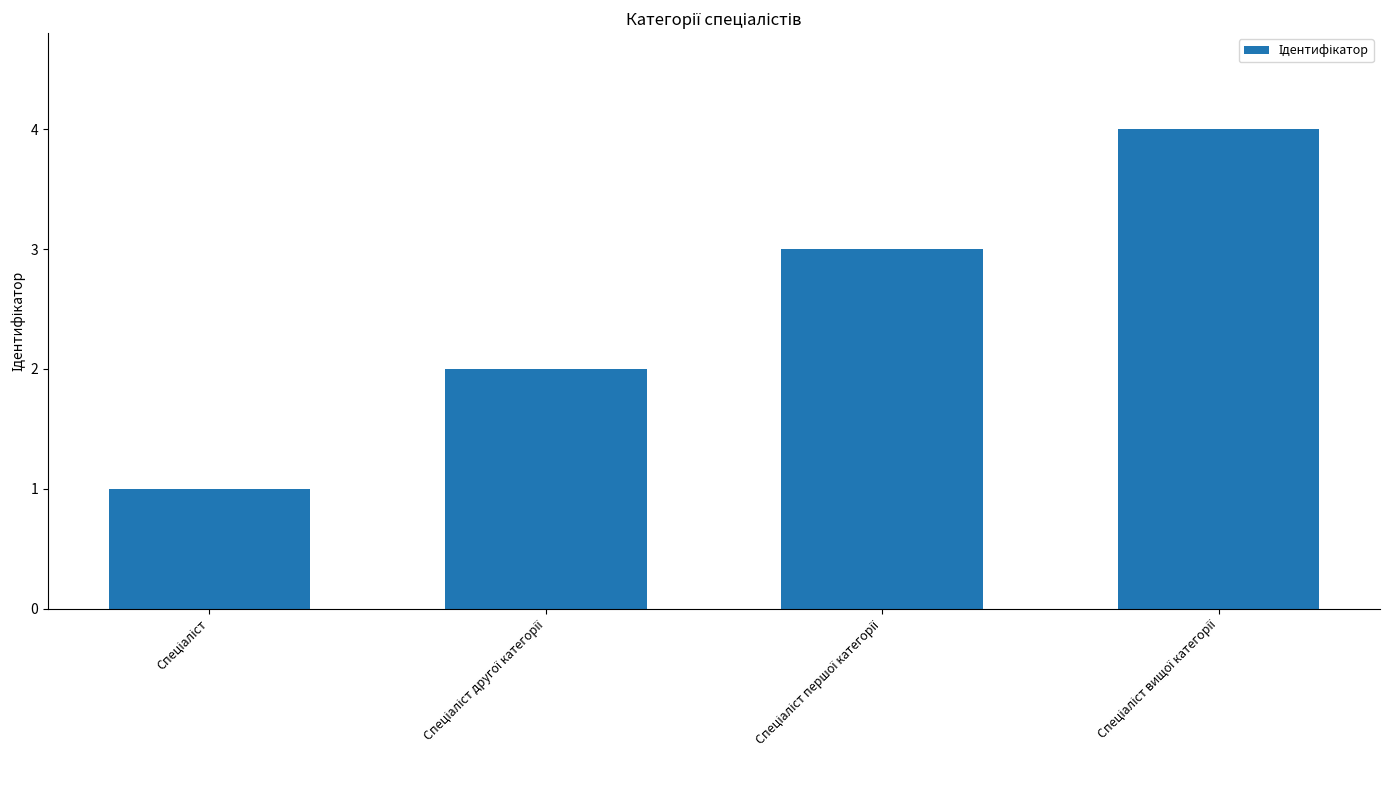

What is the greatest value displayed?

4